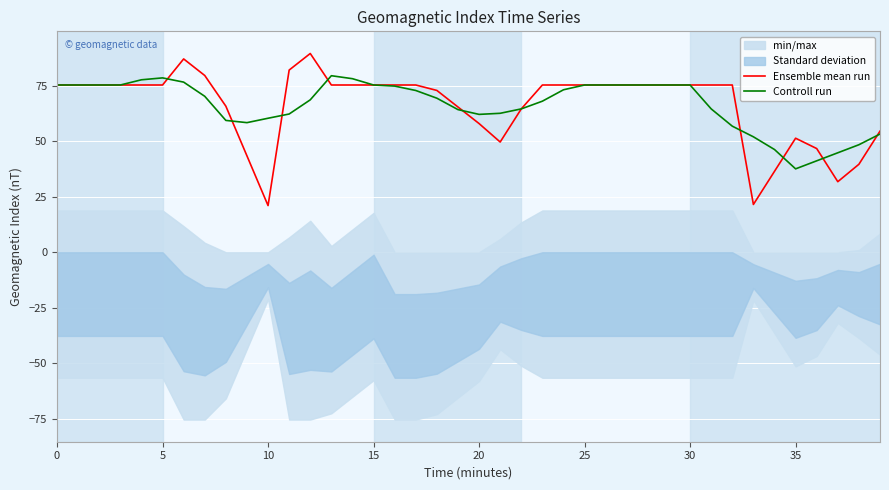

What is the label of the 3rd point from the right?

37